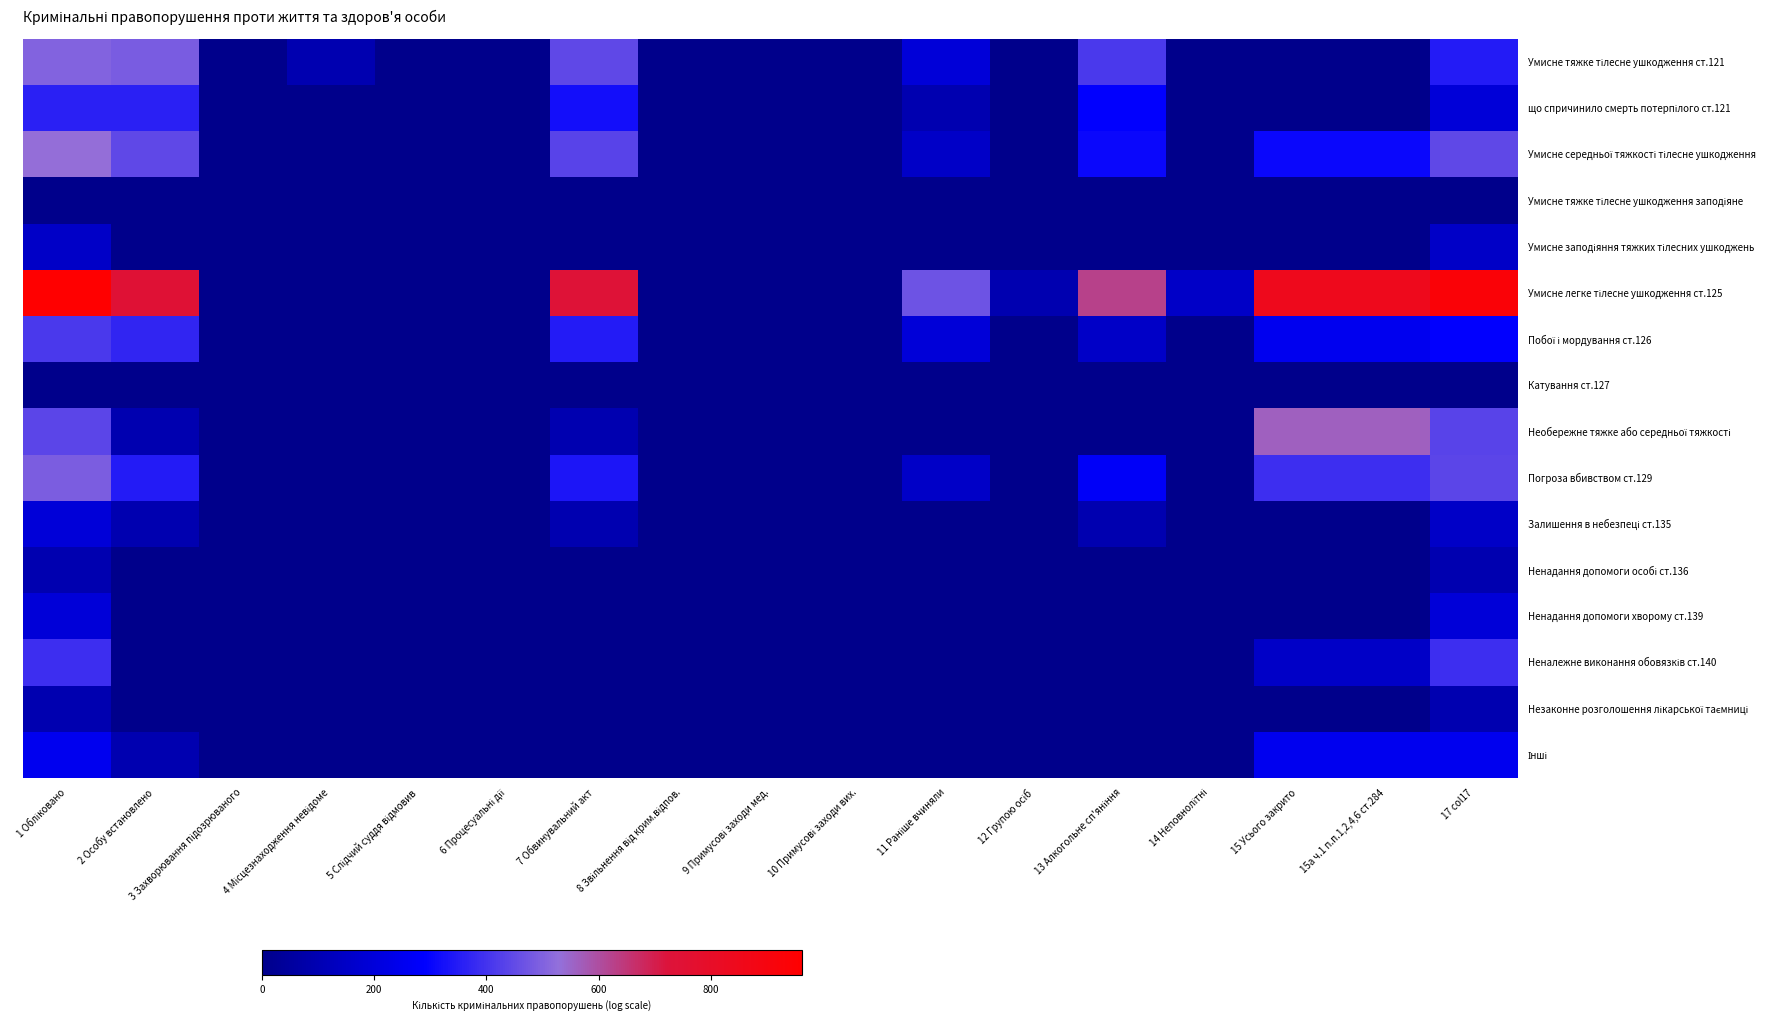

At which category is the sum across all series the highest?

1 Обліковано